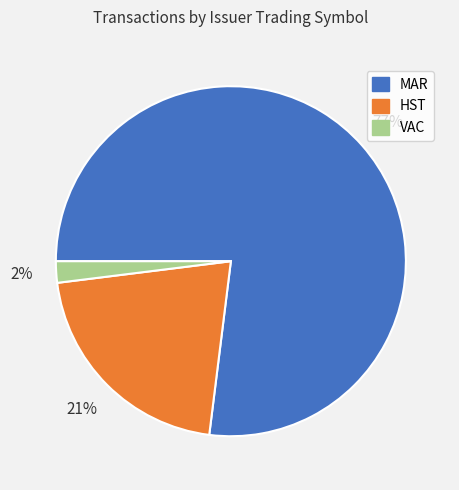

Does VAC represent more than half of the total?

No